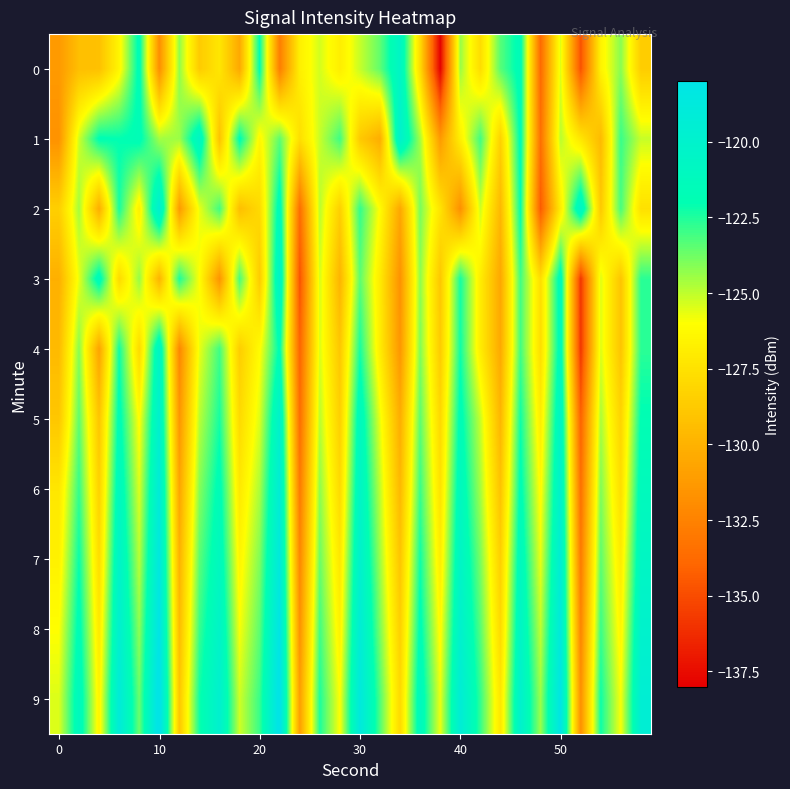

Which series has the largest total across all categories?

9